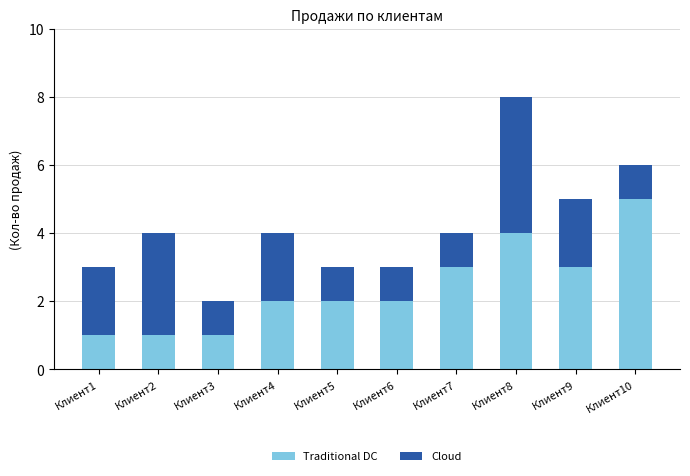

Reading left to right, what are the values for Traditional DC?

Клиент1=1	Клиент2=1	Клиент3=1	Клиент4=2	Клиент5=2	Клиент6=2	Клиент7=3	Клиент8=4	Клиент9=3	Клиент10=5